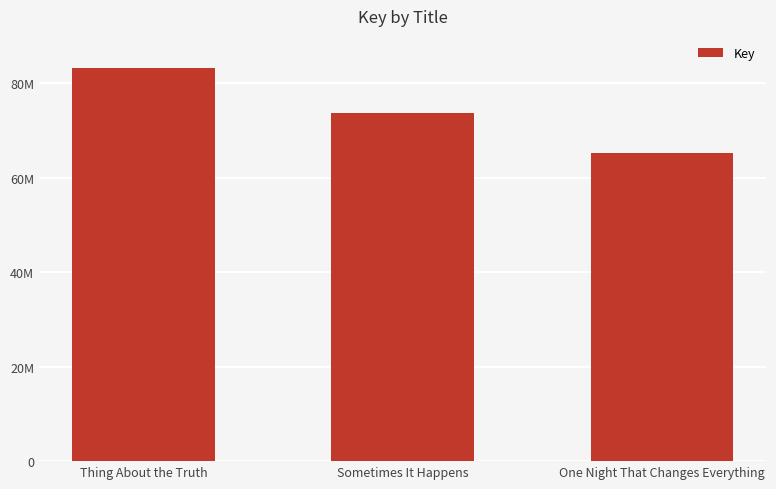

Does the chart contain any negative values?

No